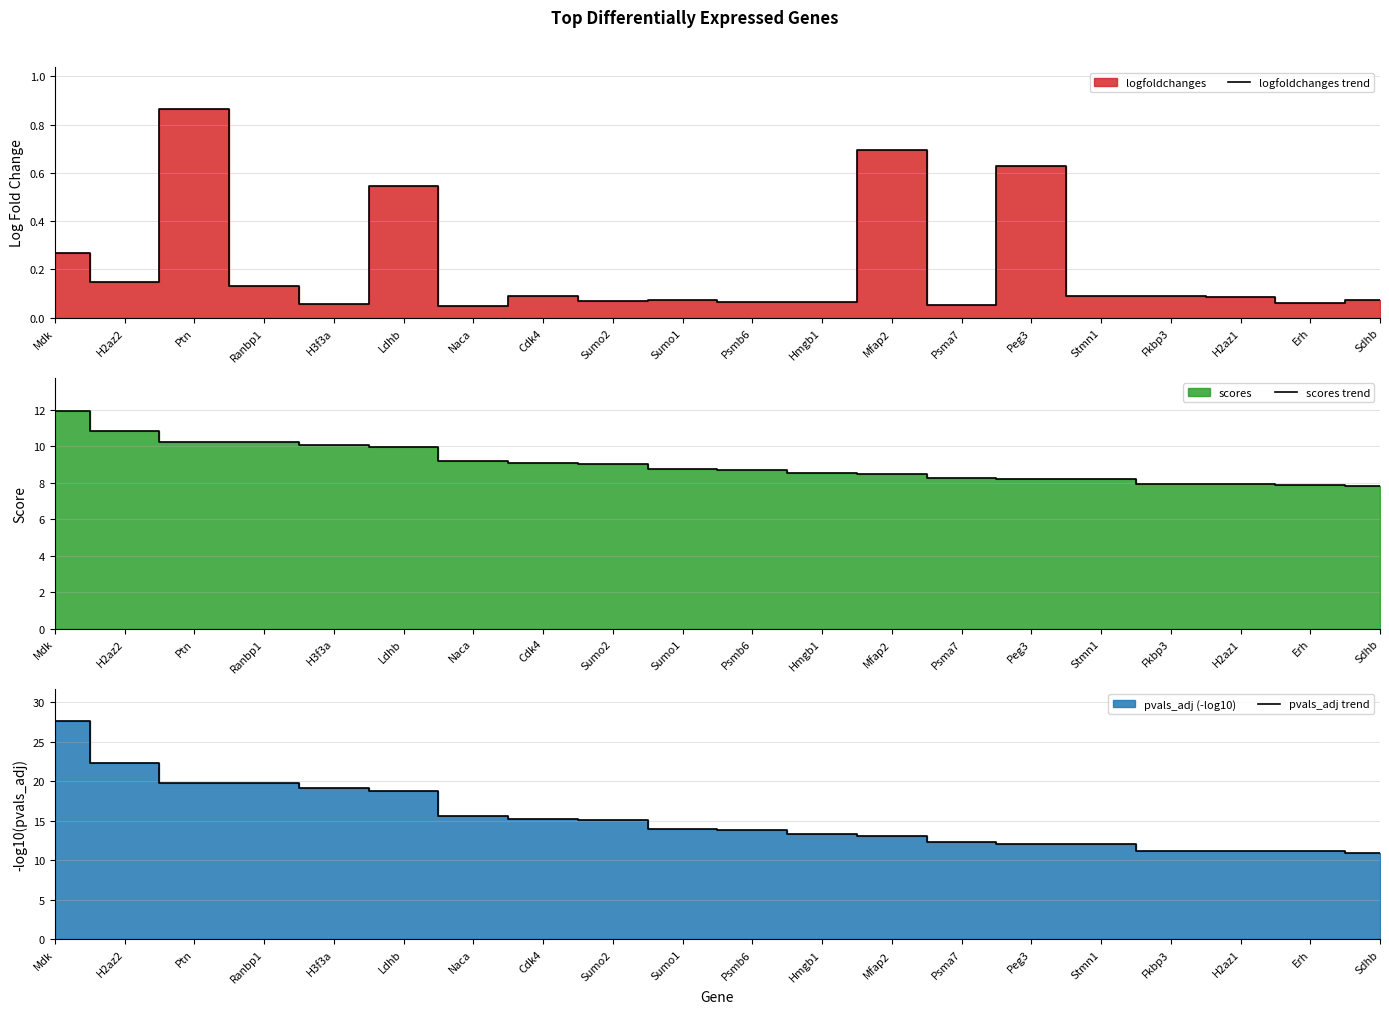

What is the value of the scores trend point at the 8th from the left?

9.1